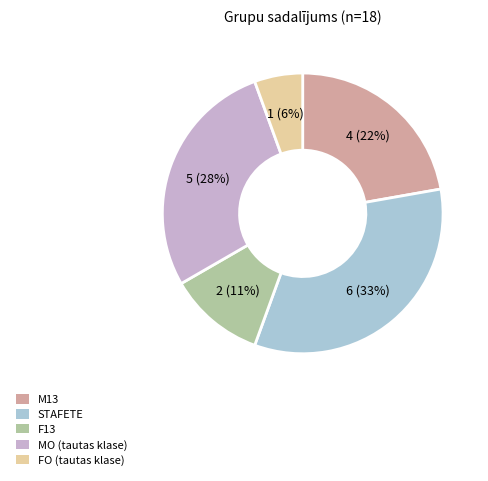

Combined, do STAFETE and MO (tautas klase) account for over 50%?

Yes